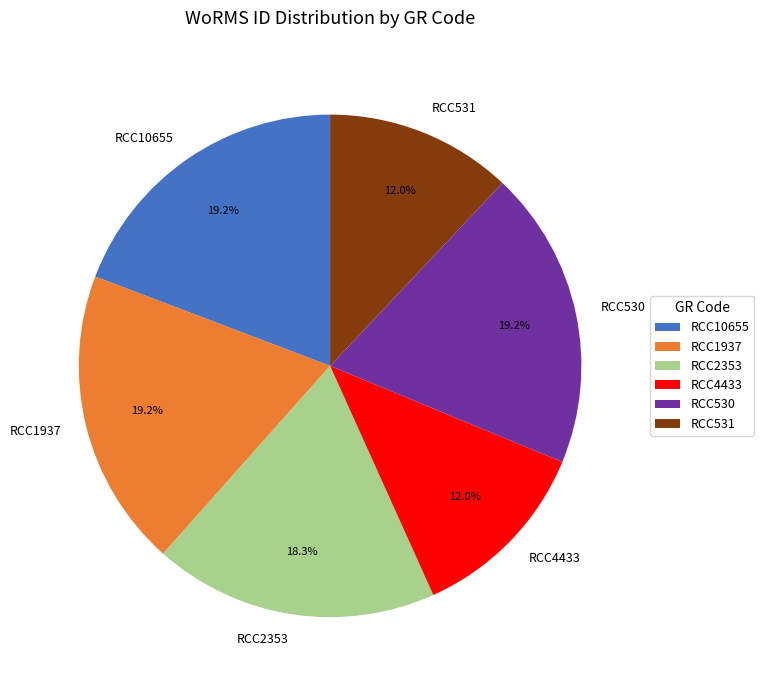

True or false: RCC2353 accounts for 7% of the total.

False